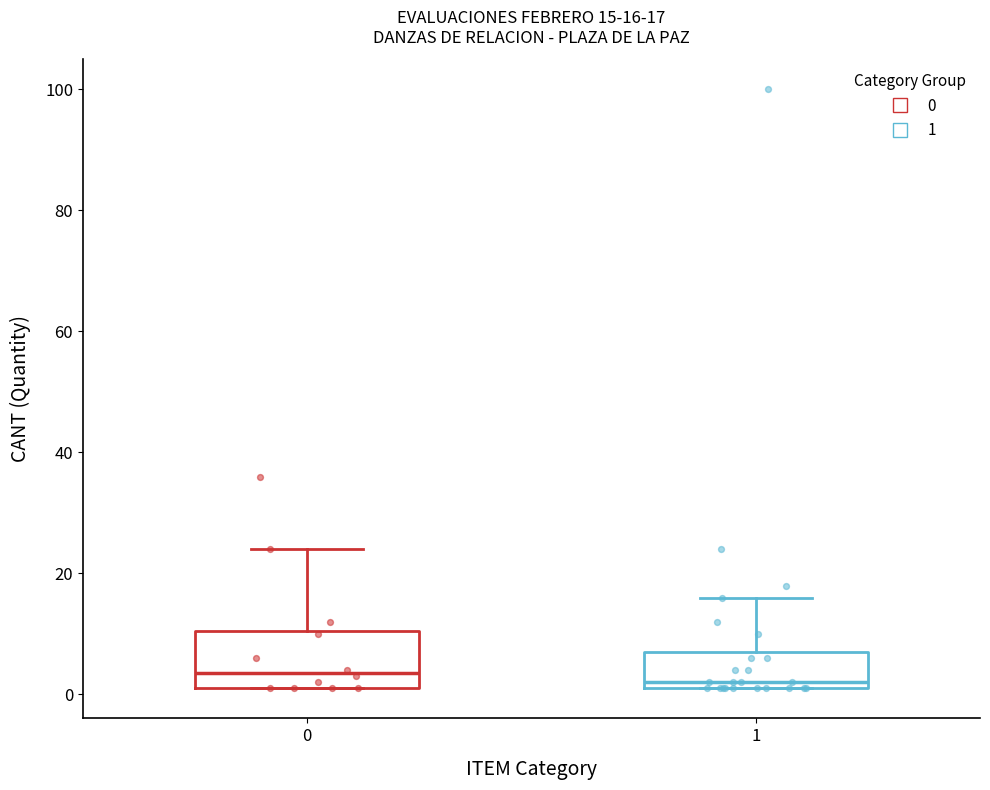

Which box is the tallest, from its lower edge to its upper edge?

0